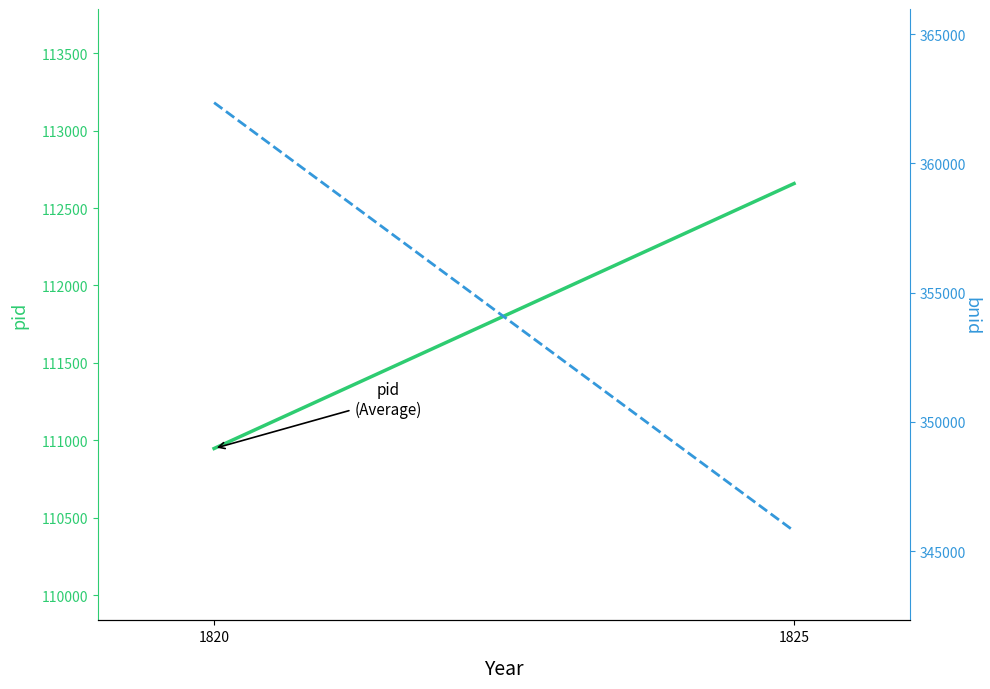

What is the highest value of the bnid (Modulated) series?

362352